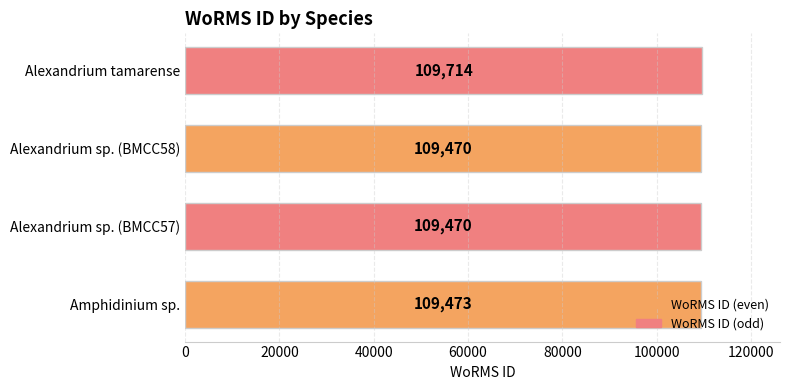

Approximately how many times larger is the value at Alexandrium sp. (BMCC58) compared to Alexandrium tamarense?

1.0